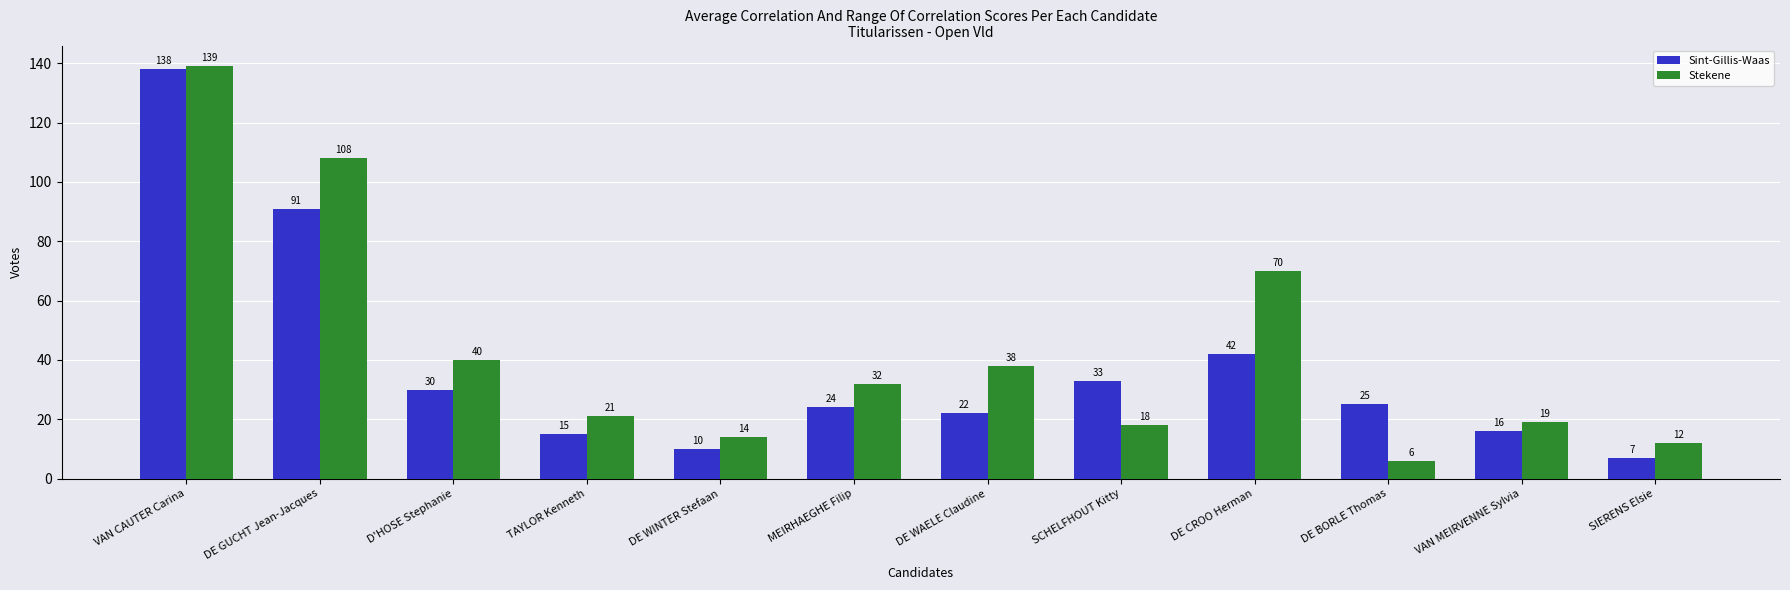

What is the value of the Stekene bar at the 4th from the left?

21